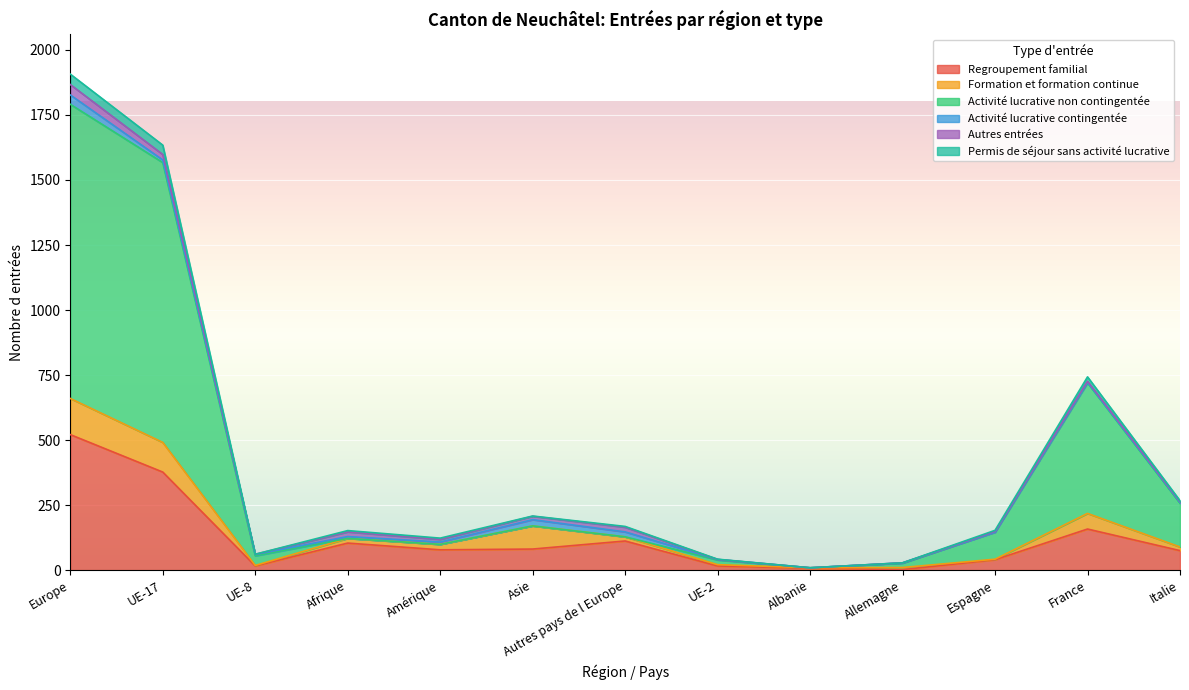

At which category is the sum across all series the highest?

Europe